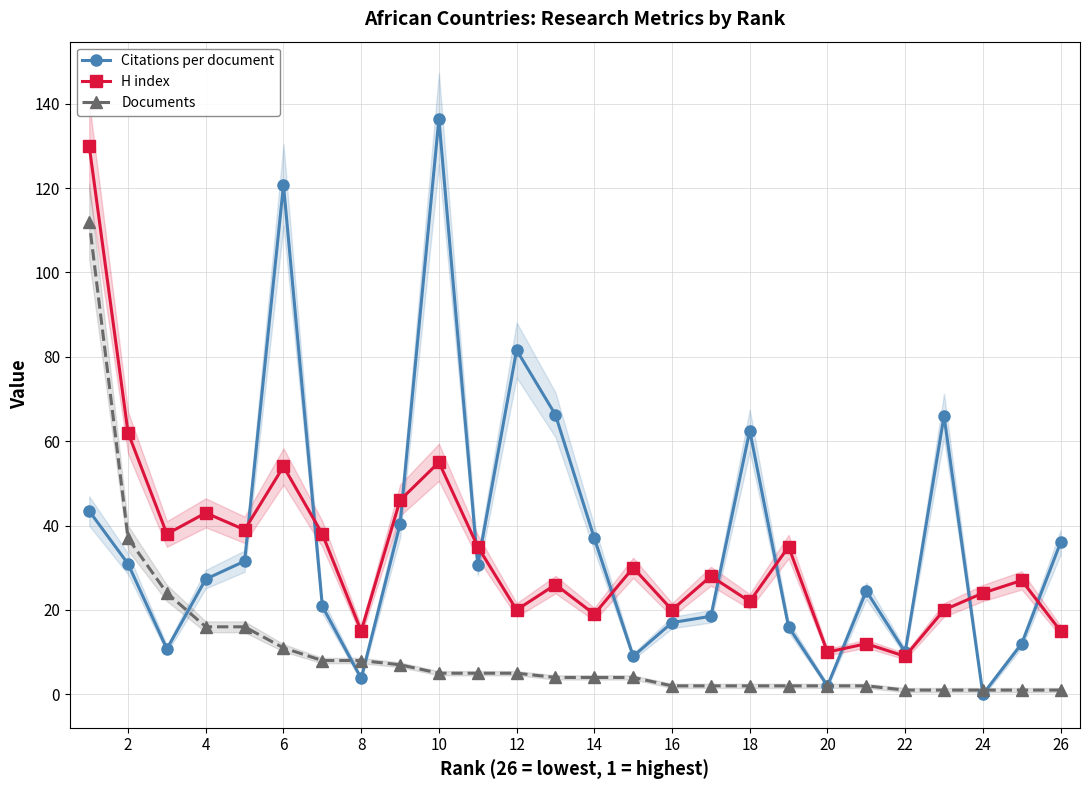

Count the number of data series in this chart.

3